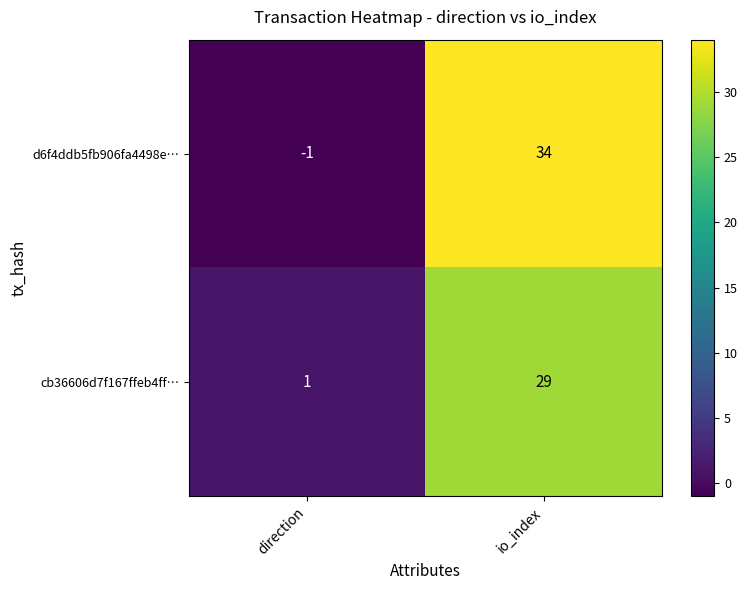

What is the difference between the highest and lowest values at direction?

2